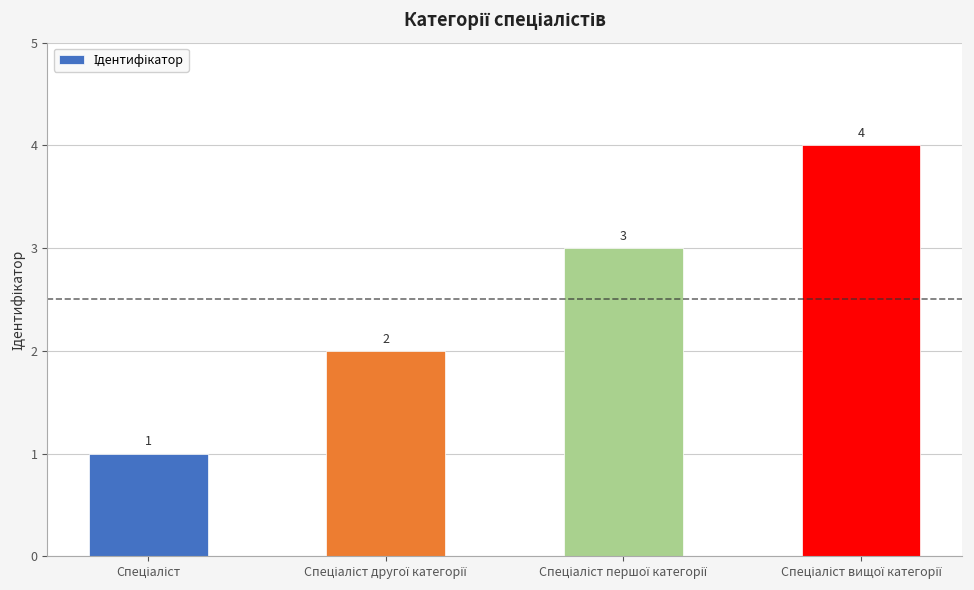

Count the values in the range 2 to 4.

3